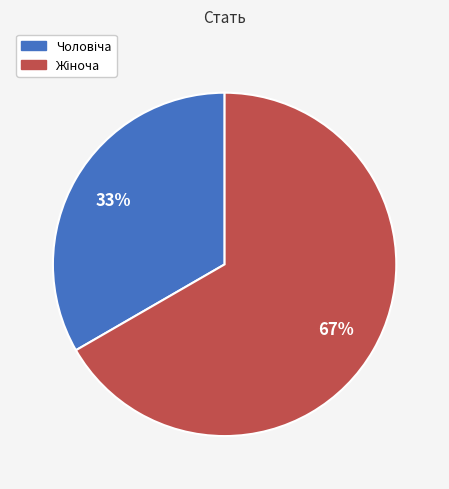

How many slices are in this pie chart?

2